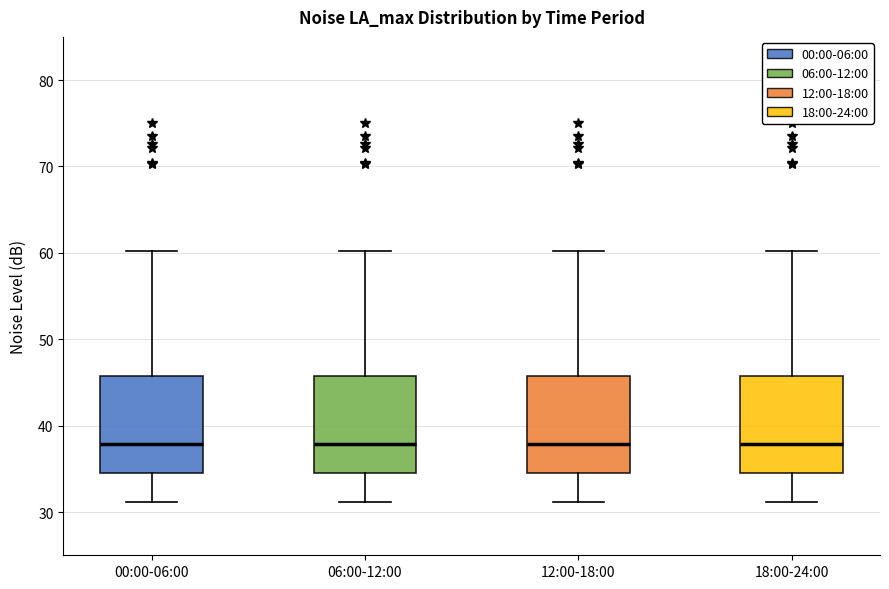

Reading left to right, transcribe this box plot: for each box, give where its median line is, the range the box spans, and where its two whiskers end, as read against the y-axis. The values are not printed on the chart, so give them approximately, as read against the axis.

00:00-06:00: median 38, box 35 to 46, whiskers 31 to 60
06:00-12:00: median 38, box 35 to 46, whiskers 31 to 60
12:00-18:00: median 38, box 35 to 46, whiskers 31 to 60
18:00-24:00: median 38, box 35 to 46, whiskers 31 to 60